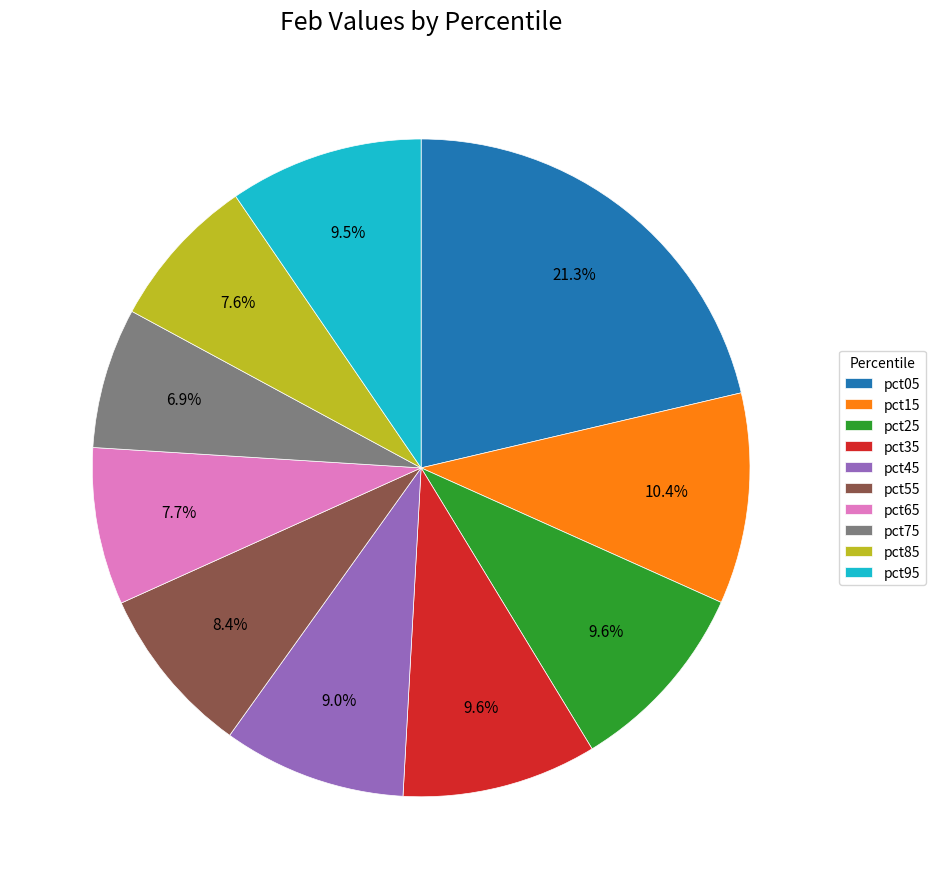

What is the largest slice in the pie chart?

pct05